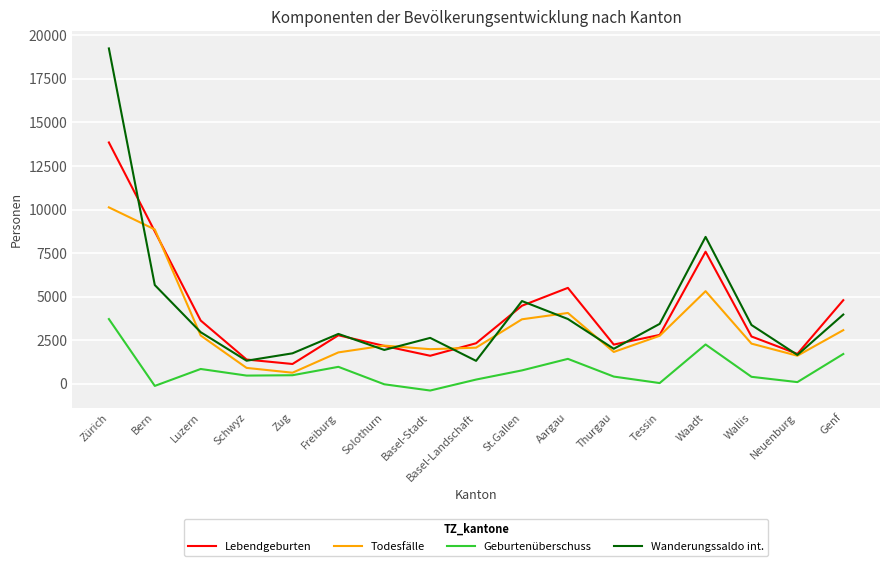

How many lines are shown in the chart?

4